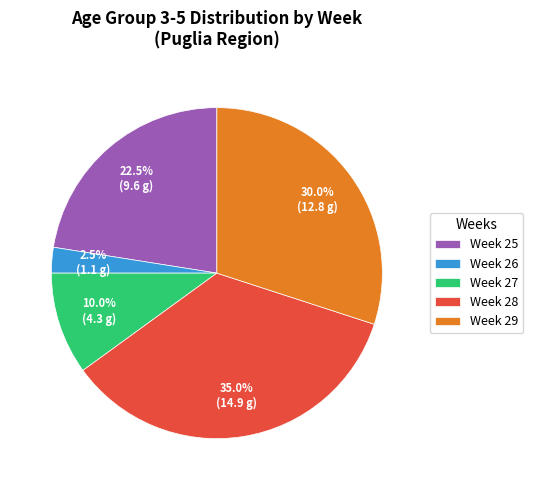

What is the ratio of the value at Week 25 to the value at Week 27?

2.2